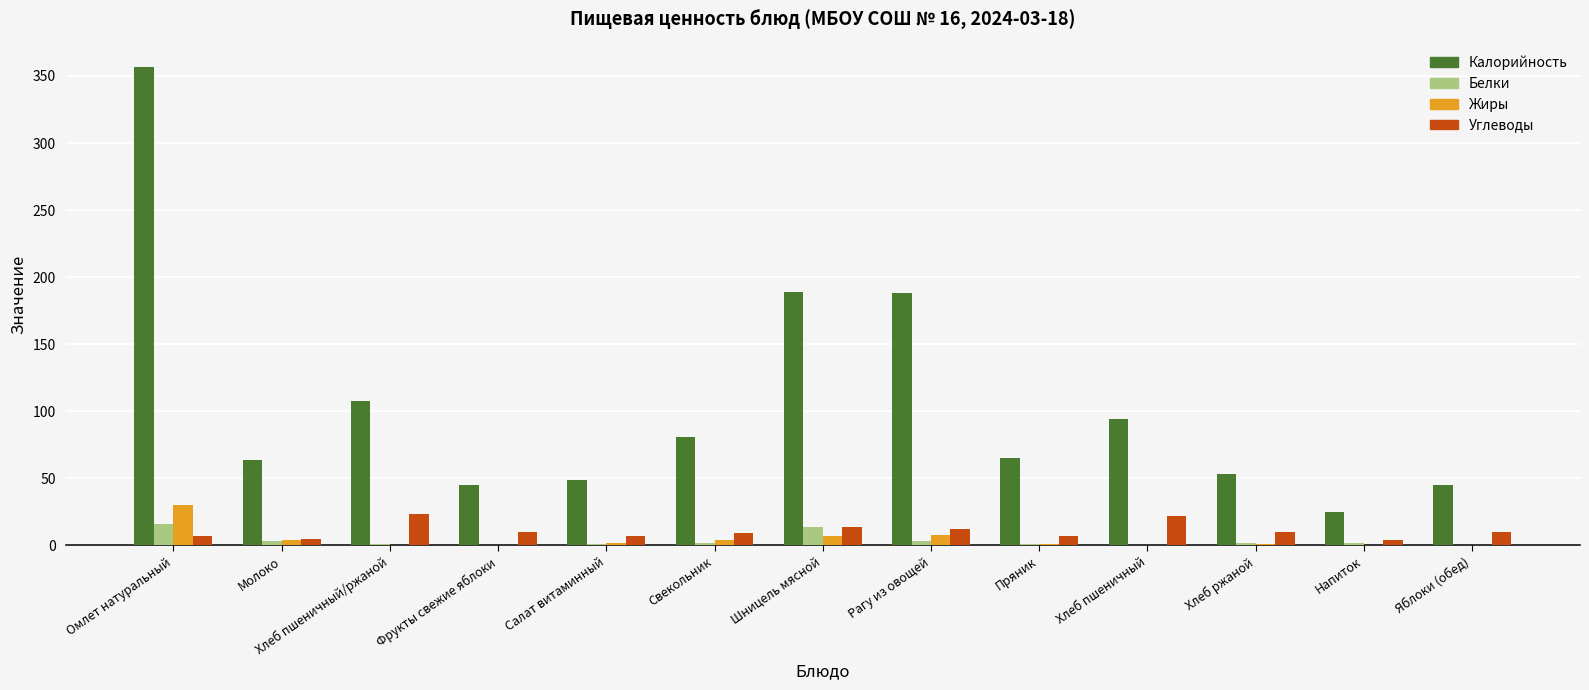

Are the bars grouped side by side (vs. stacked)?

Yes